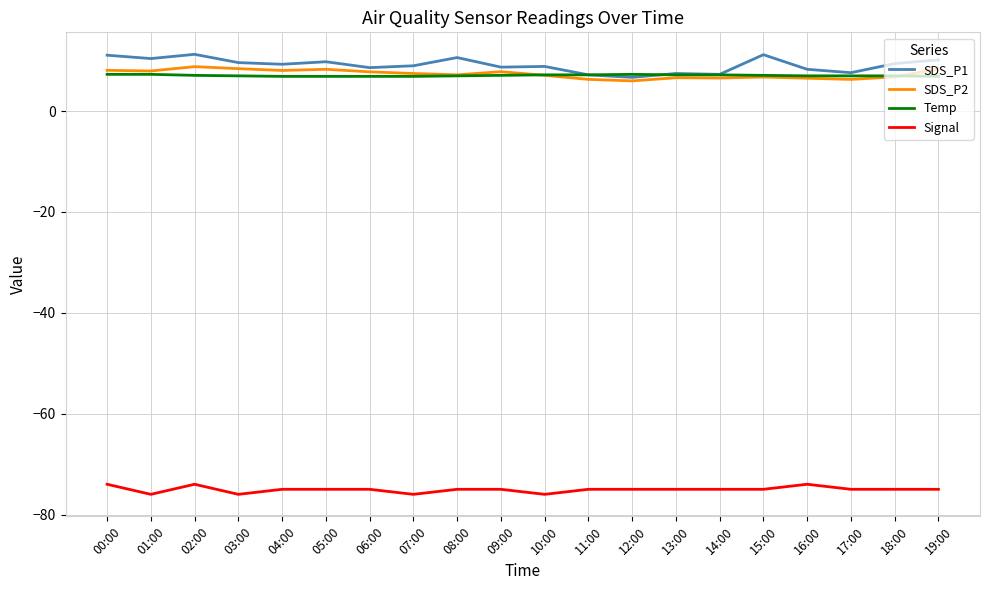

What is the difference between the highest and lowest values at 14:00?

82.3